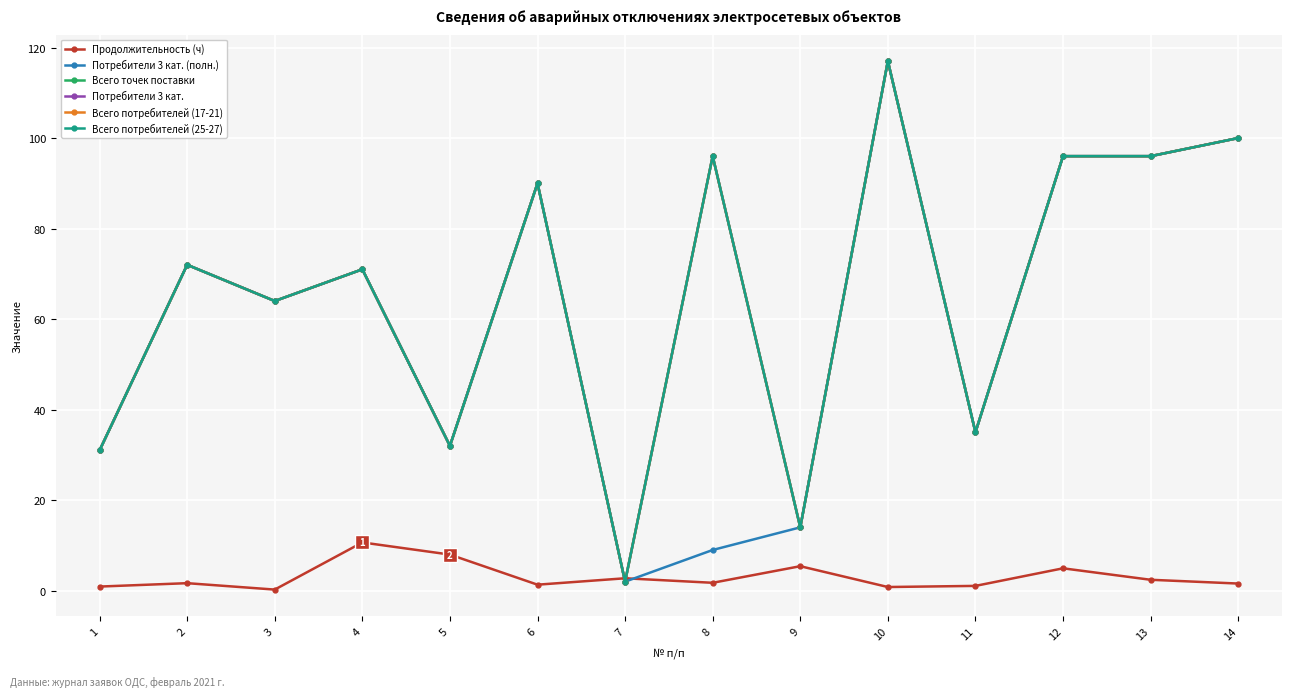

Is this an area chart (filled region under the line)?

No